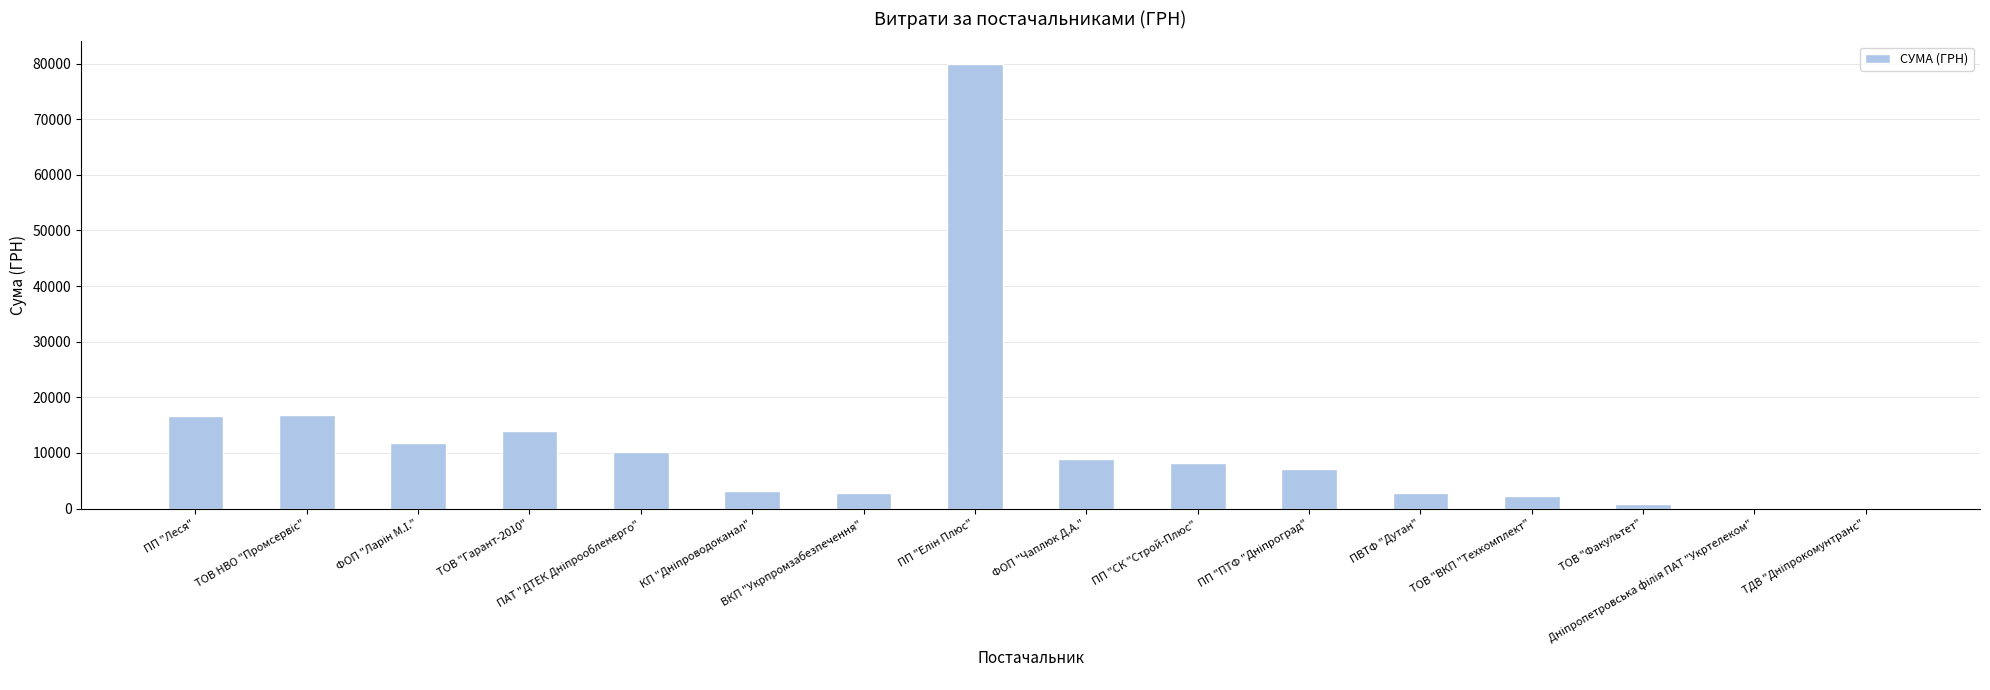

Which has a higher value, ТОВ "Факультет" or ПП "СК "Строй-Плюс"?

ПП "СК "Строй-Плюс"